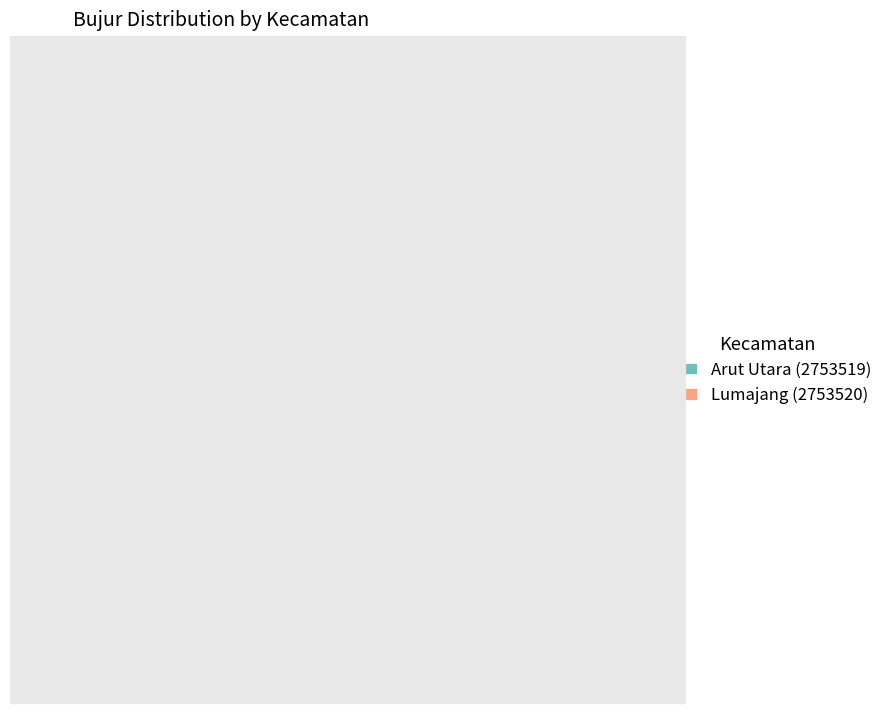

Does Arut Utara (2753519) represent more than half of the total?

No